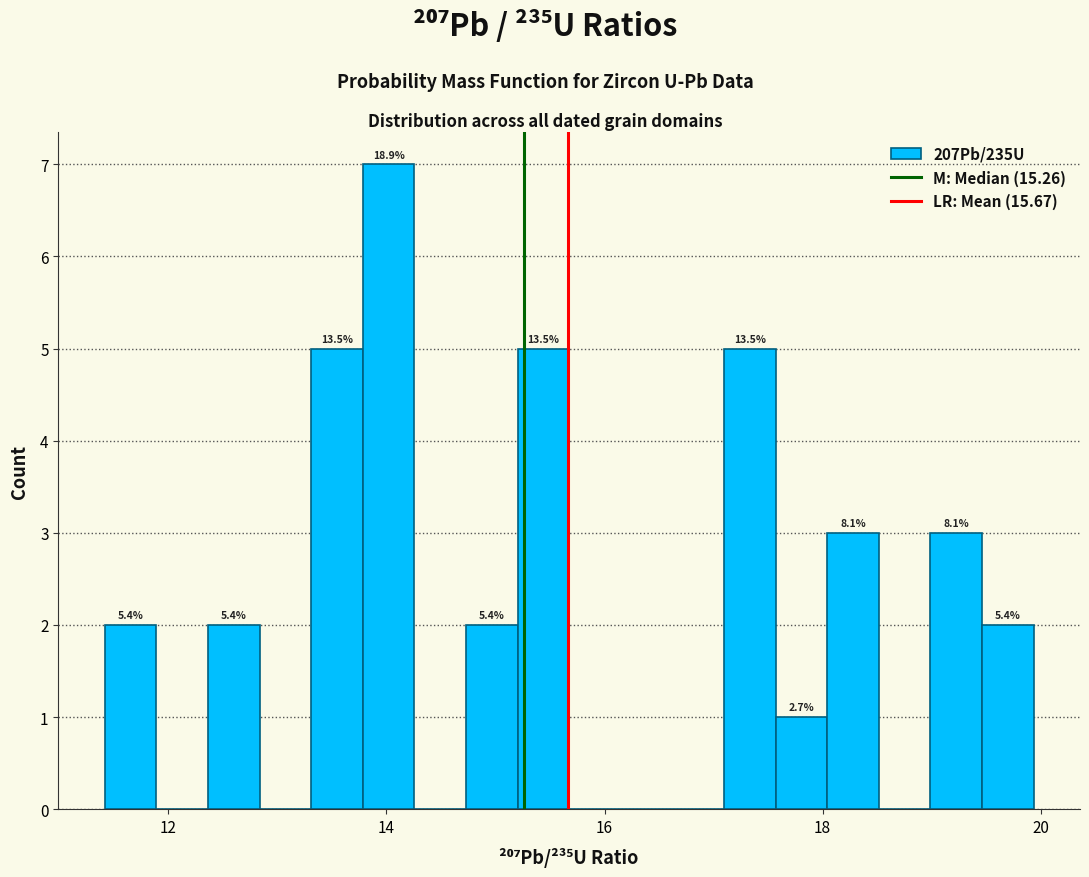

Read against the x-axis, roughly where is the centre of the tallest bar?

14.0